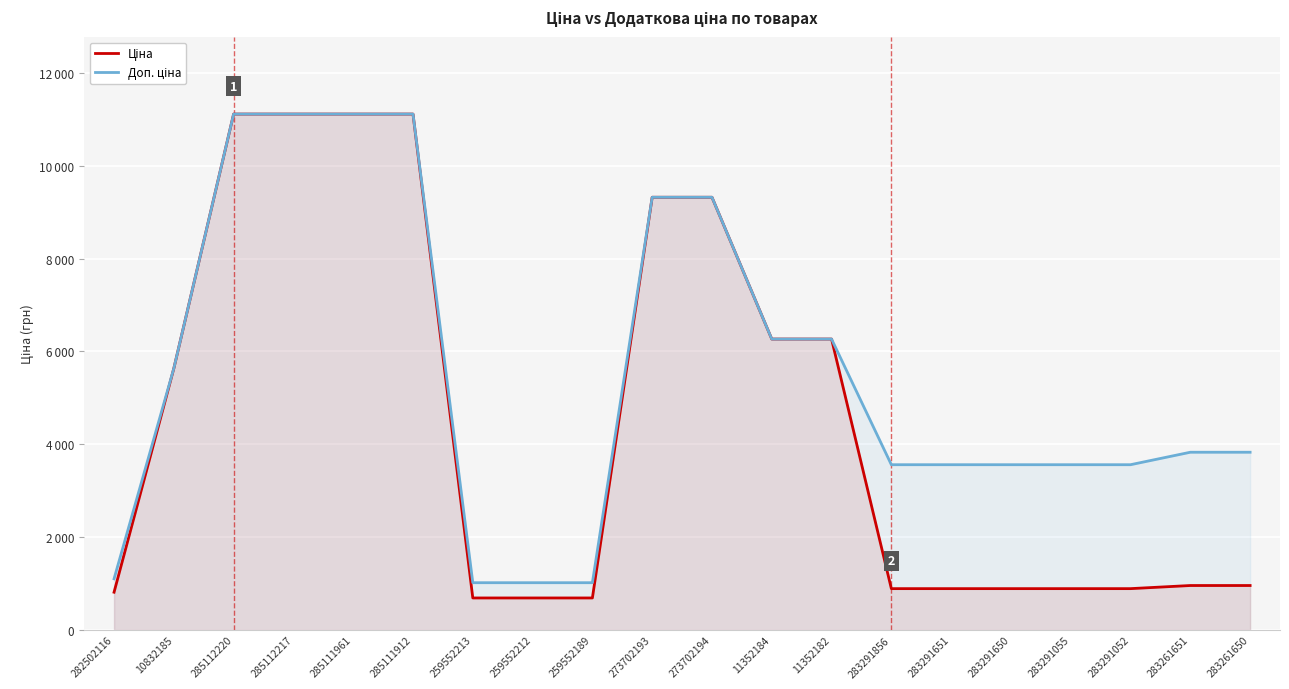

What is the sum of the Ціна values at 283261650 and 283291052?

1847.0